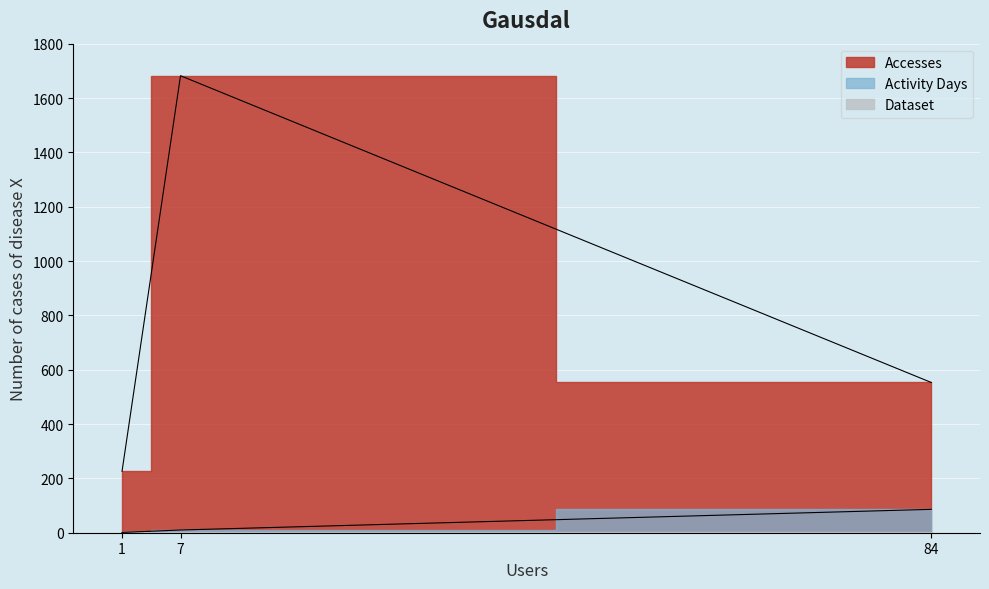

Is the value of Activity Days at 1 greater than the value of Accesses at 1?

No